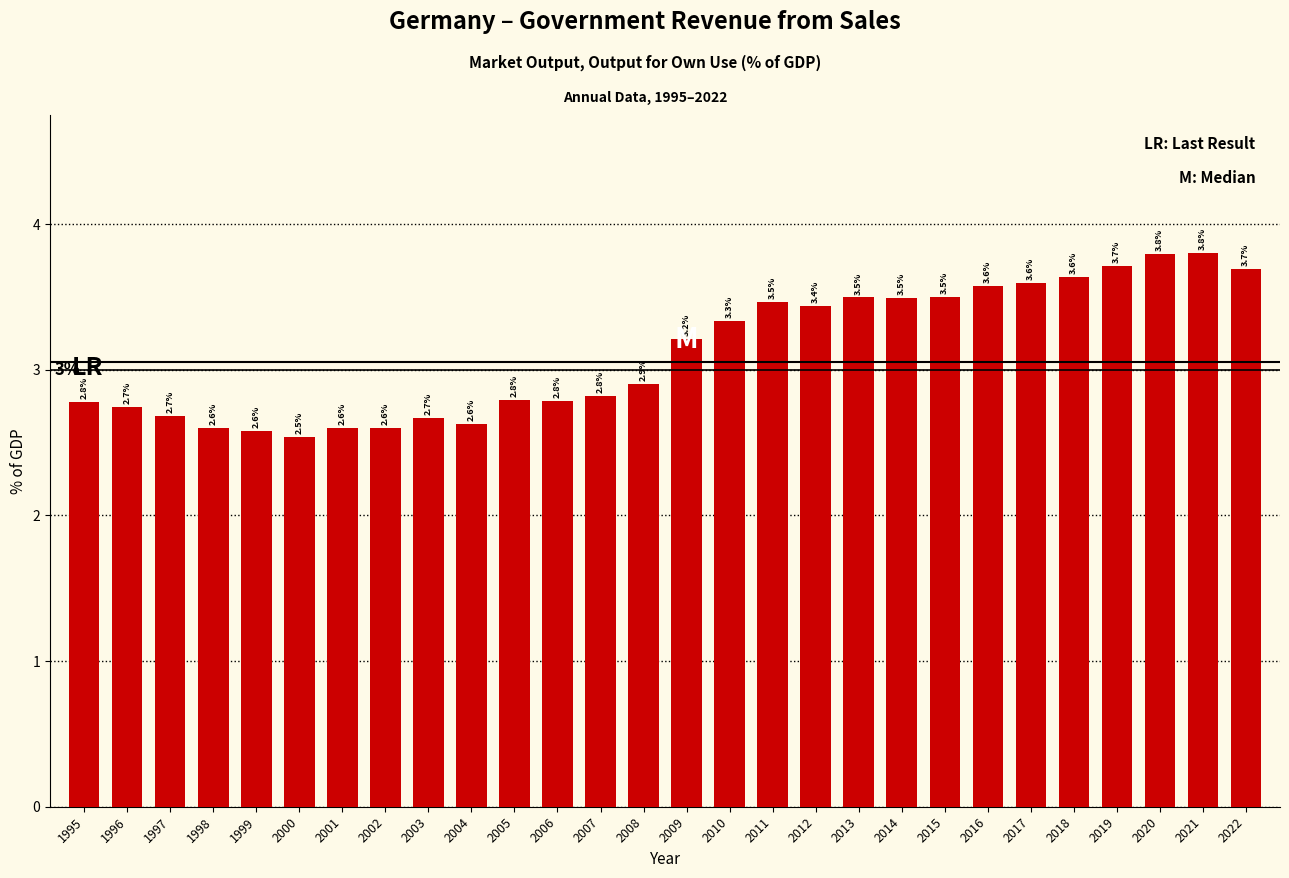

Reading left to right, extract all data points from this chart.

2.8	2.7	2.7	2.6	2.6	2.5	2.6	2.6	2.7	2.6	2.8	2.8	2.8	2.9	3.2	3.3	3.5	3.4	3.5	3.5	3.5	3.6	3.6	3.6	3.7	3.8	3.8	3.7